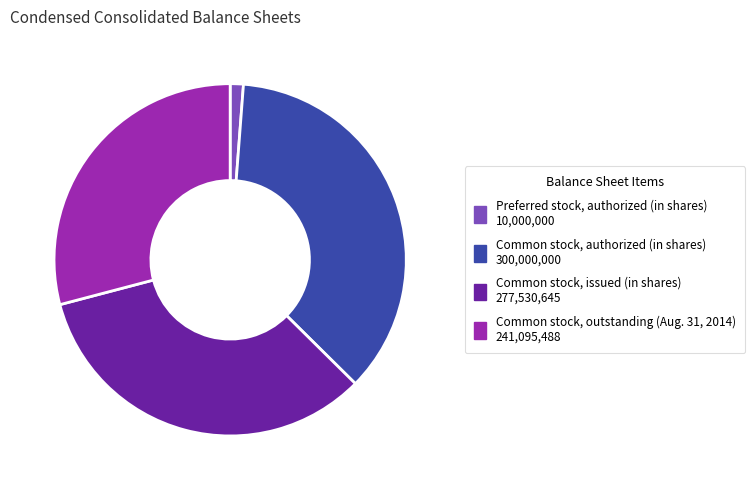

Combined, do Common stock, outstanding (Aug. 31, 2014) and Common stock, issued (in shares) account for over 50%?

Yes